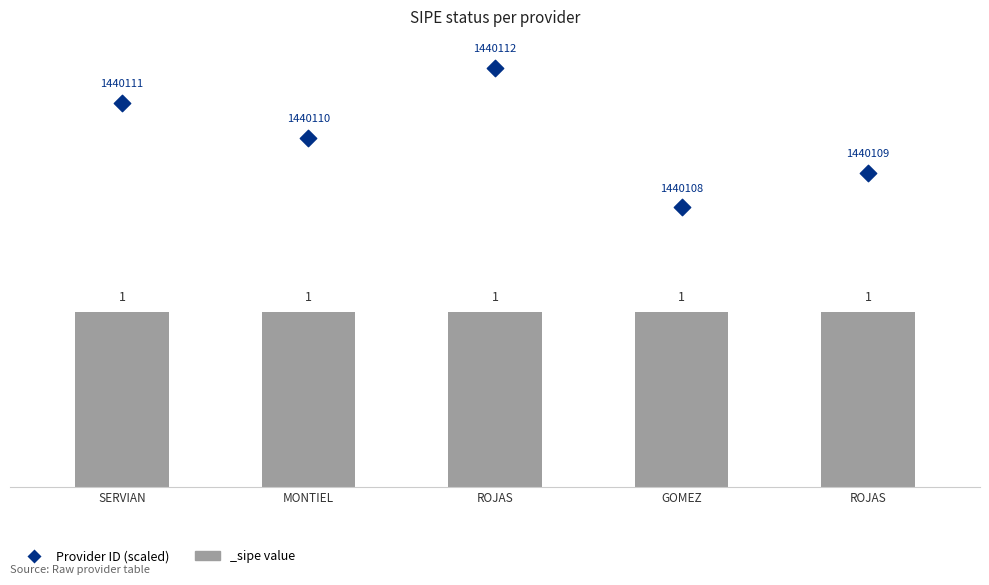

What is the change in value from ROJAS to GOMEZ?

-0.8